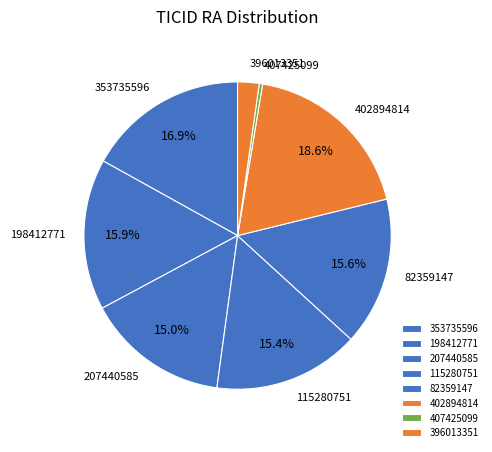

Is it true that 82359147 is 5% of the pie?

False